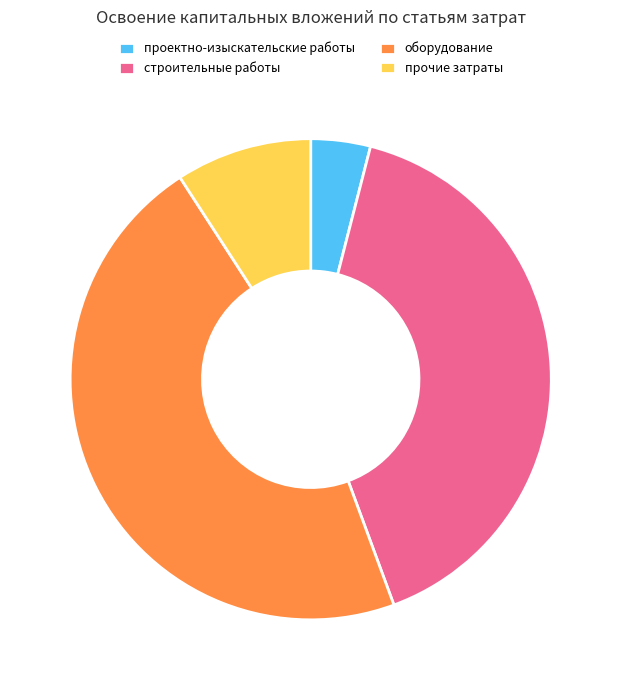

Do строительные работы and оборудование together represent more than half of the pie?

Yes